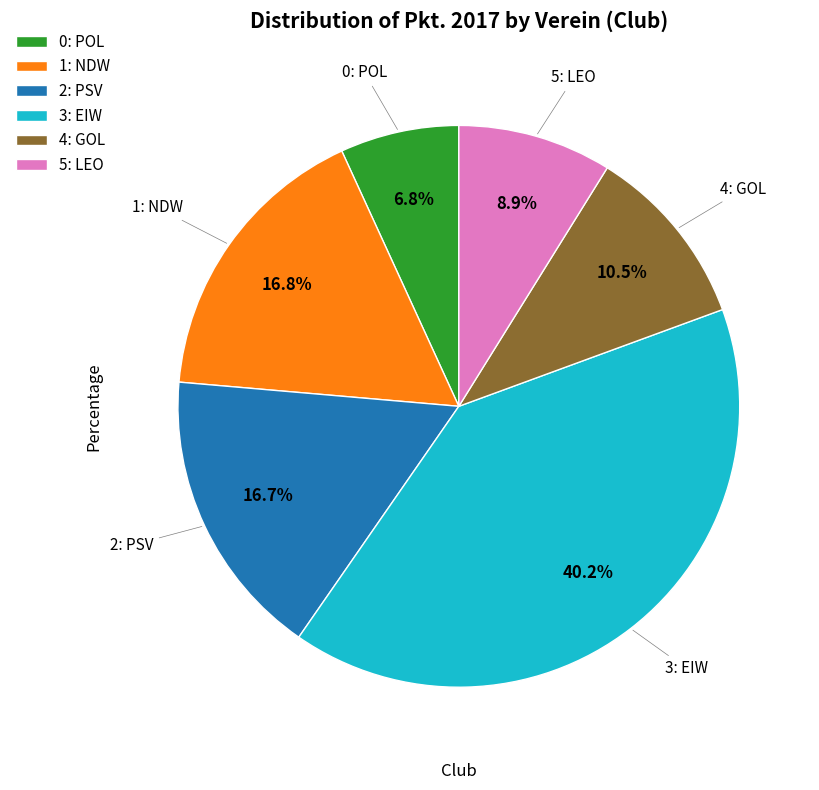

To the nearest percent, what is the average slice percentage?

17%